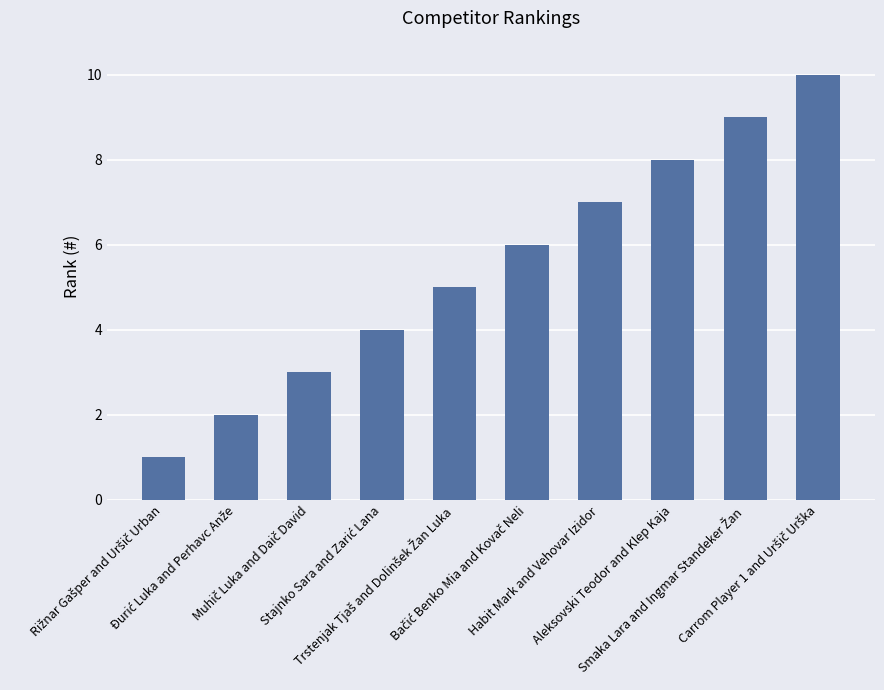

True or false: the data shows 11 at Habit Mark and Vehovar Izidor.

False